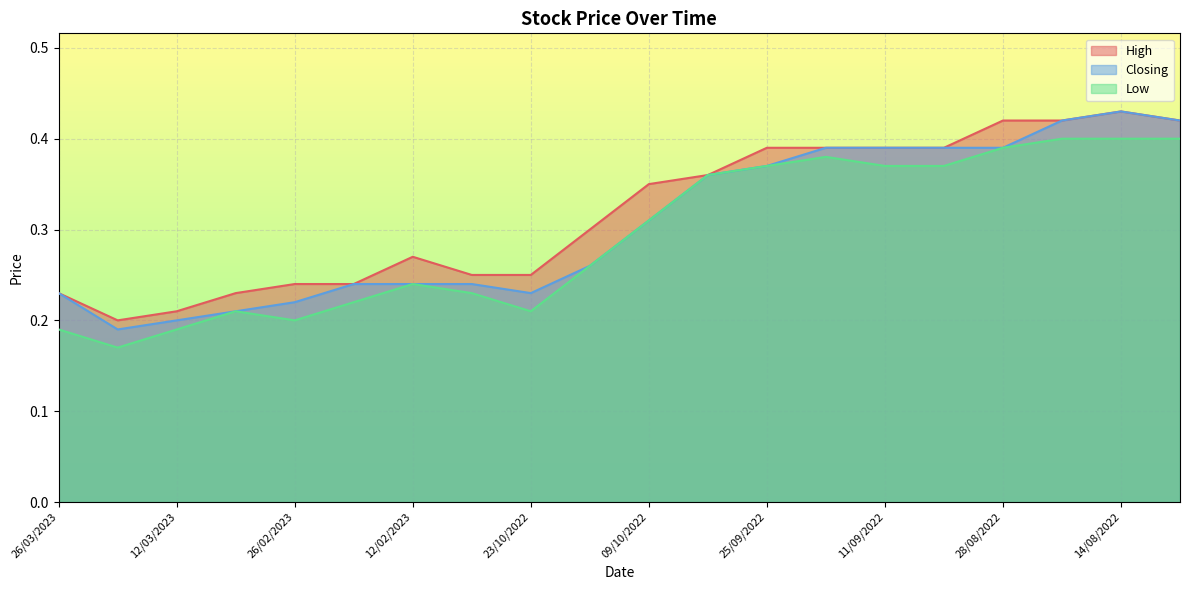

What is the sum of all High values?

6.4